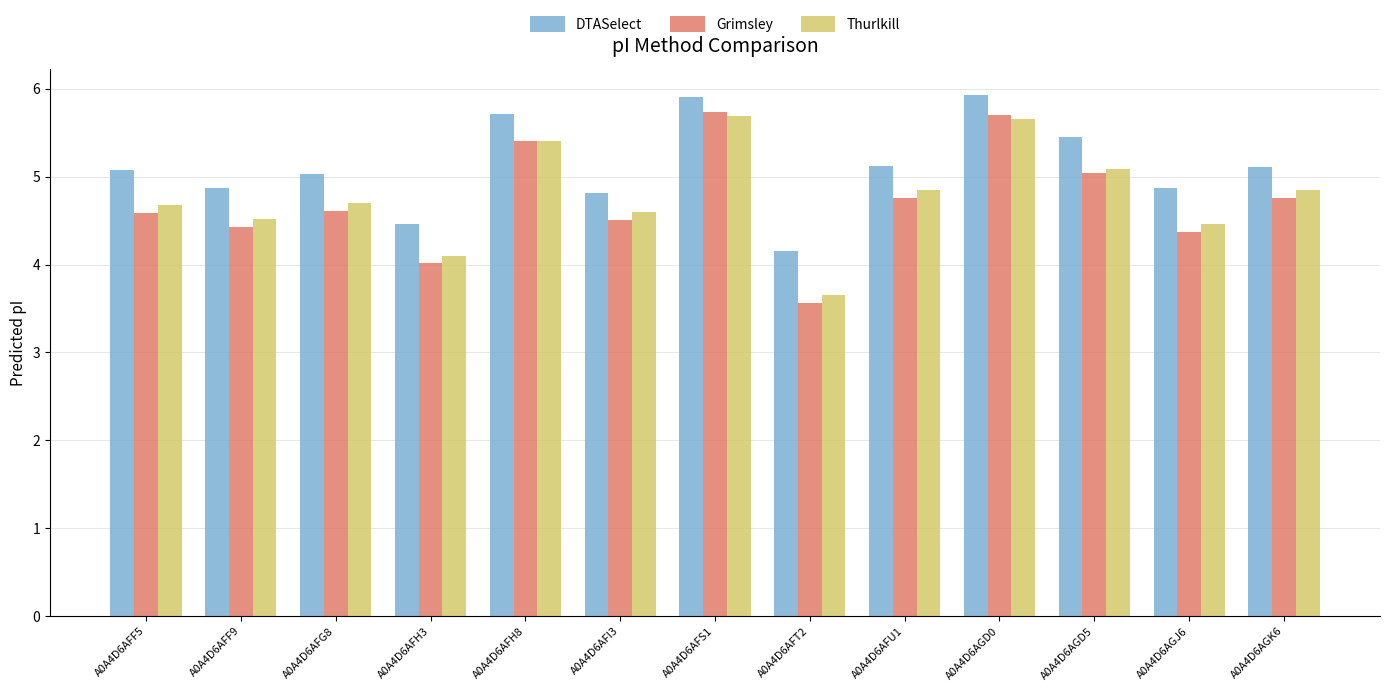

How many bars are there in each group?

3